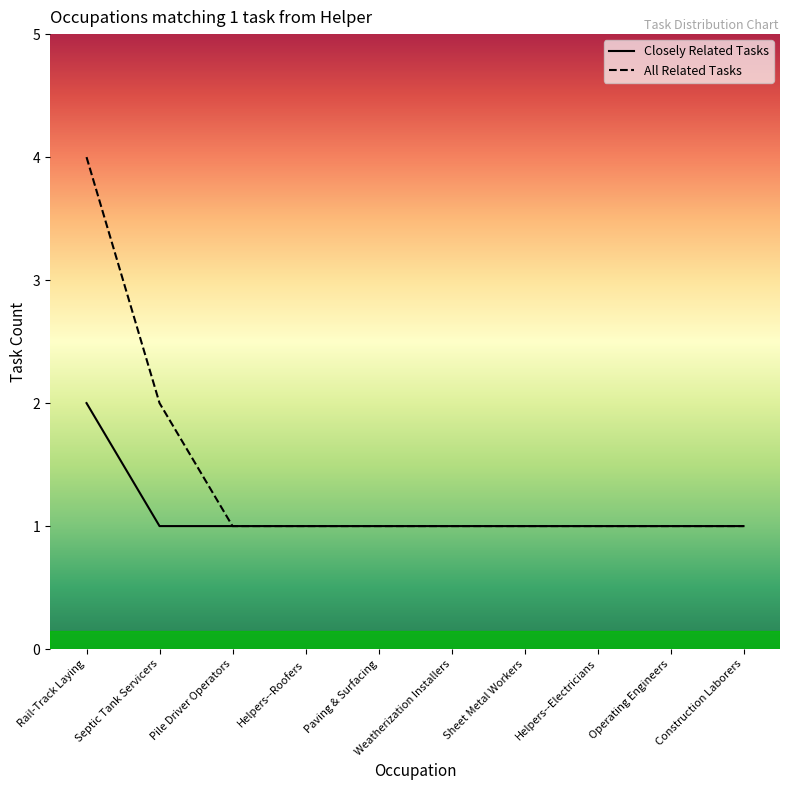

Reading left to right, list all the values displayed in this chart.

Closely Related Tasks: Rail-Track Laying=2	Septic Tank Servicers=1	Pile Driver Operators=1	Helpers--Roofers=1	Paving & Surfacing=1	Weatherization Installers=1	Sheet Metal Workers=1	Helpers--Electricians=1	Operating Engineers=1	Construction Laborers=1
All Related Tasks: Rail-Track Laying=4	Septic Tank Servicers=2	Pile Driver Operators=1	Helpers--Roofers=1	Paving & Surfacing=1	Weatherization Installers=1	Sheet Metal Workers=1	Helpers--Electricians=1	Operating Engineers=1	Construction Laborers=1